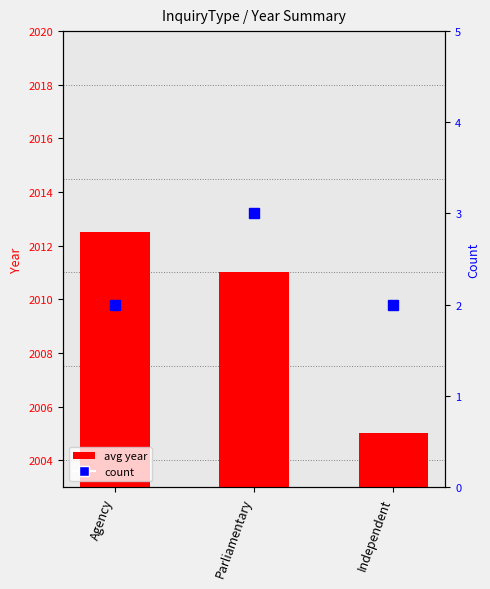

How many series are shown in this chart?

2